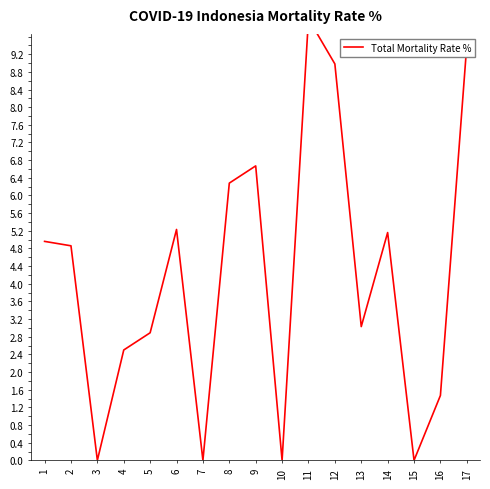

List the labels in order of value, largest first.

11, 17, 12, 9, 8, 6, 14, 1, 2, 13, 5, 4, 16, 3, 7, 10, 15